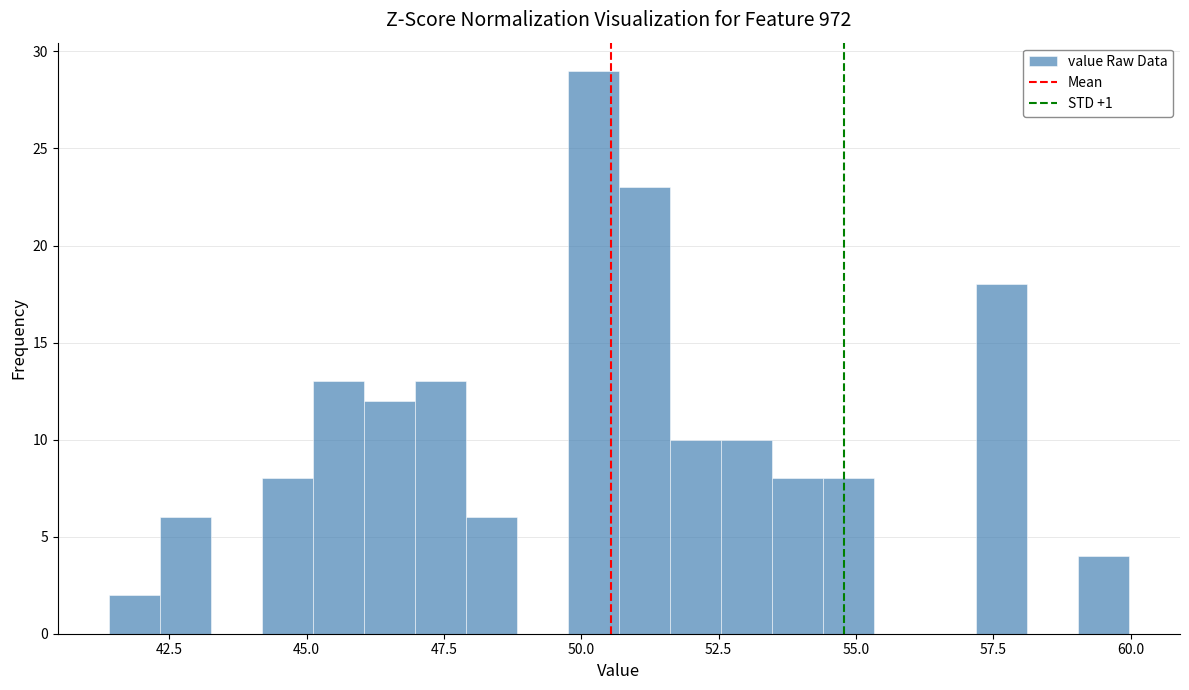

Read against the x-axis, roughly where is the centre of the tallest bar?

50.0